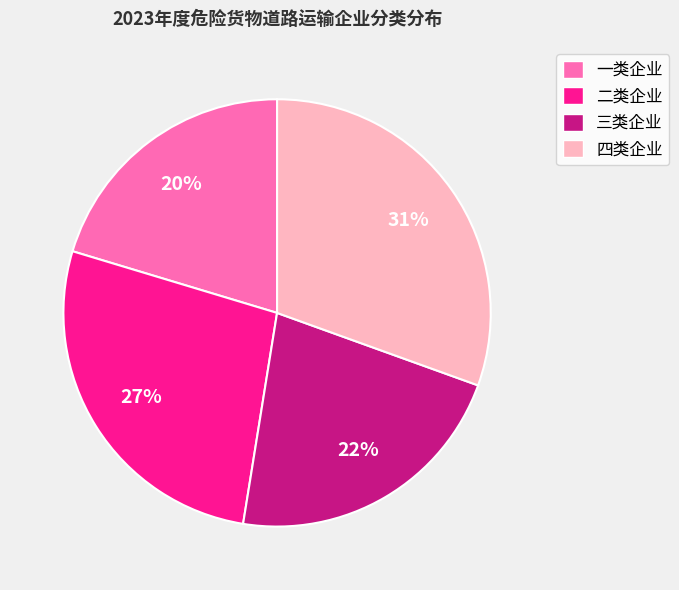

How many segments does this pie chart have?

4